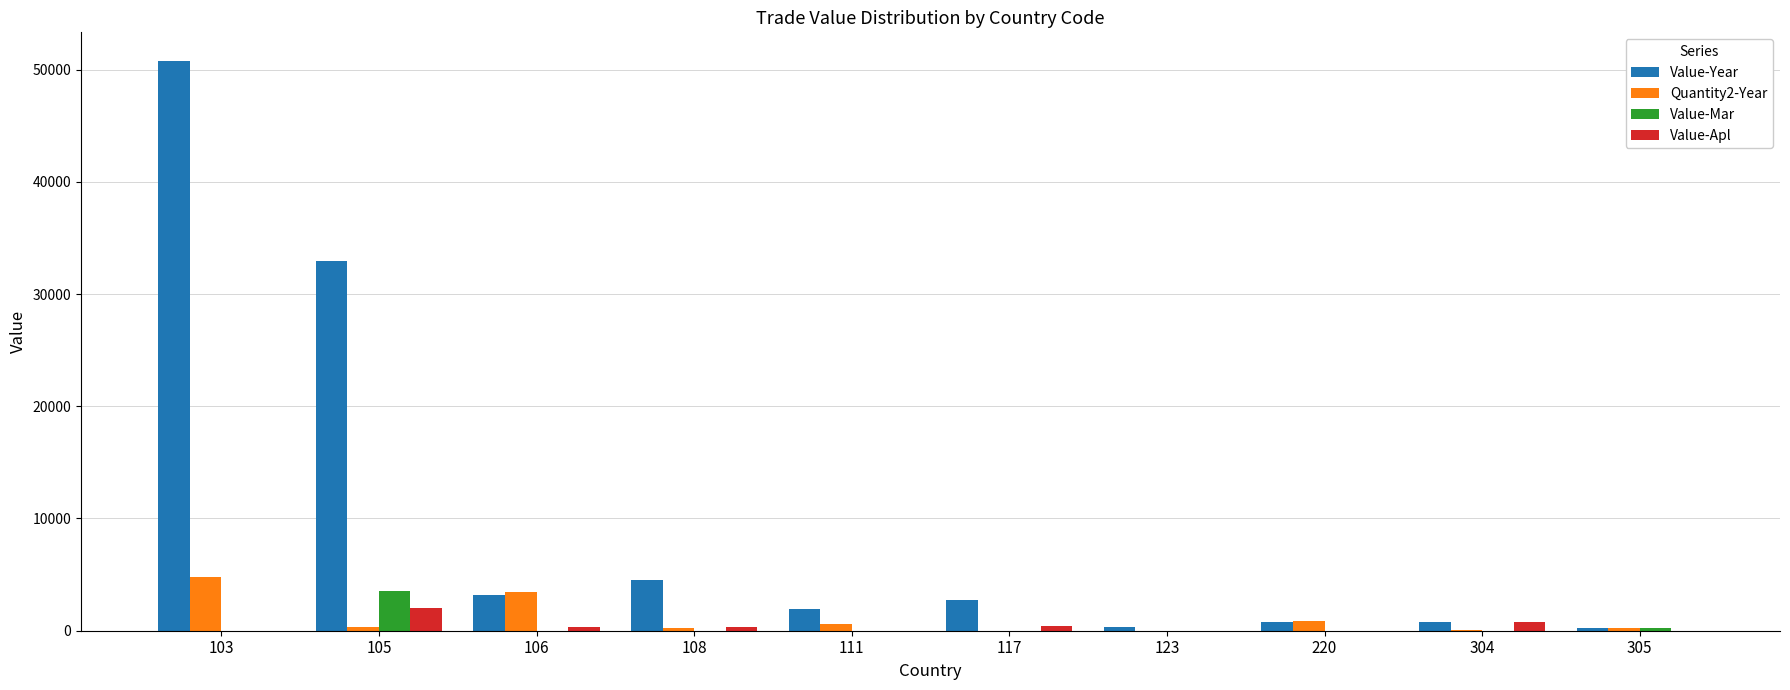

What is the average value of the Value-Year series?

9817